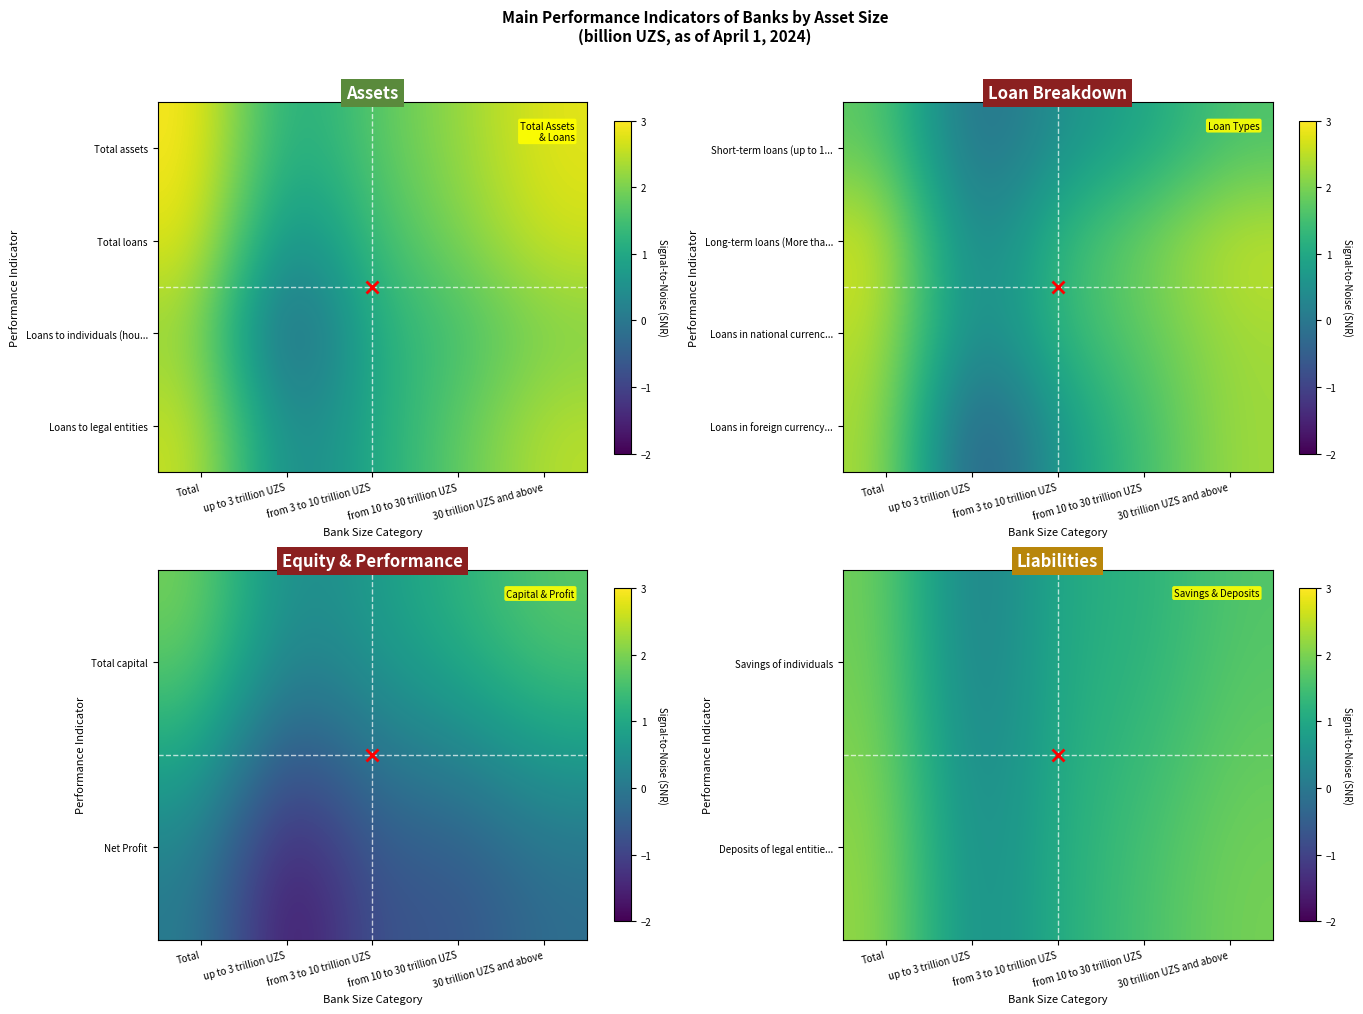

Rank the series at from 3 to 10 trillion UZS from lowest to highest value.

Loans in foreign currency..., Savings of individuals, Deposits of legal entitie..., Loans in national currenc...